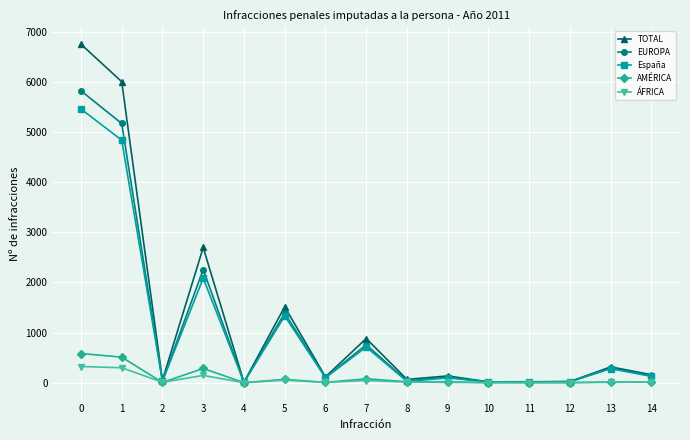

How many data points in EUROPA are less than 110?

7